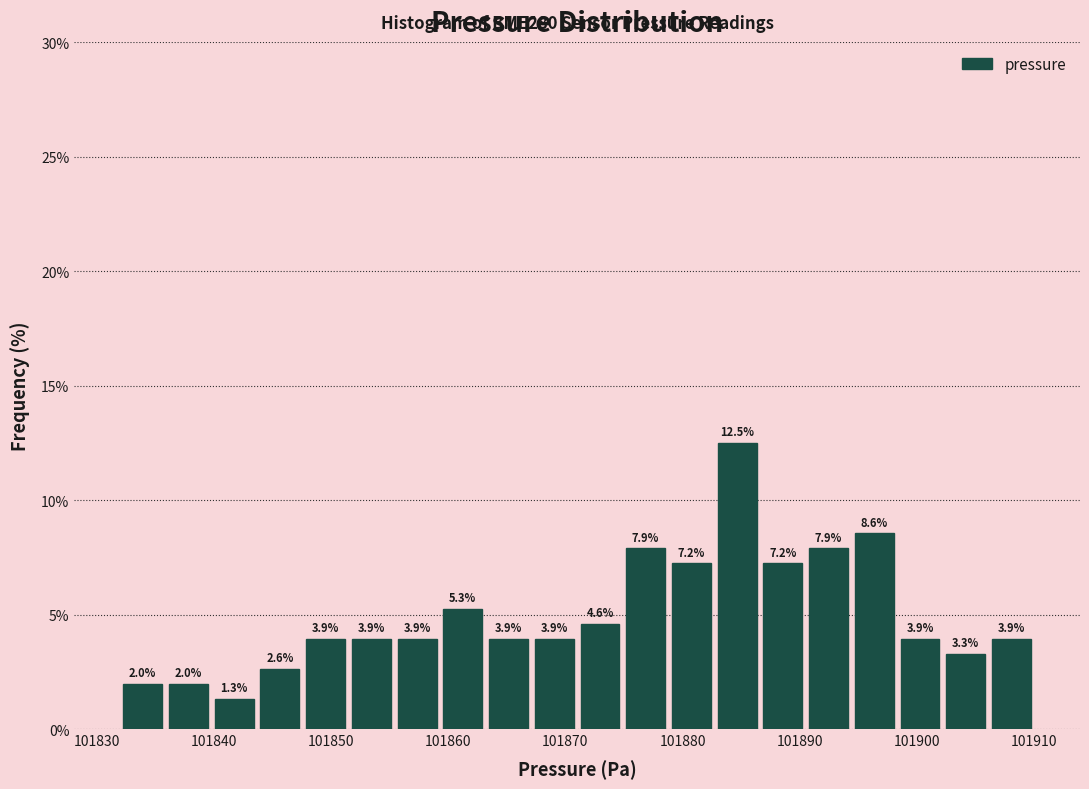

Around what value on the x-axis is the tallest bar? Give the approximate position of its centre, as read against the axis.

101885